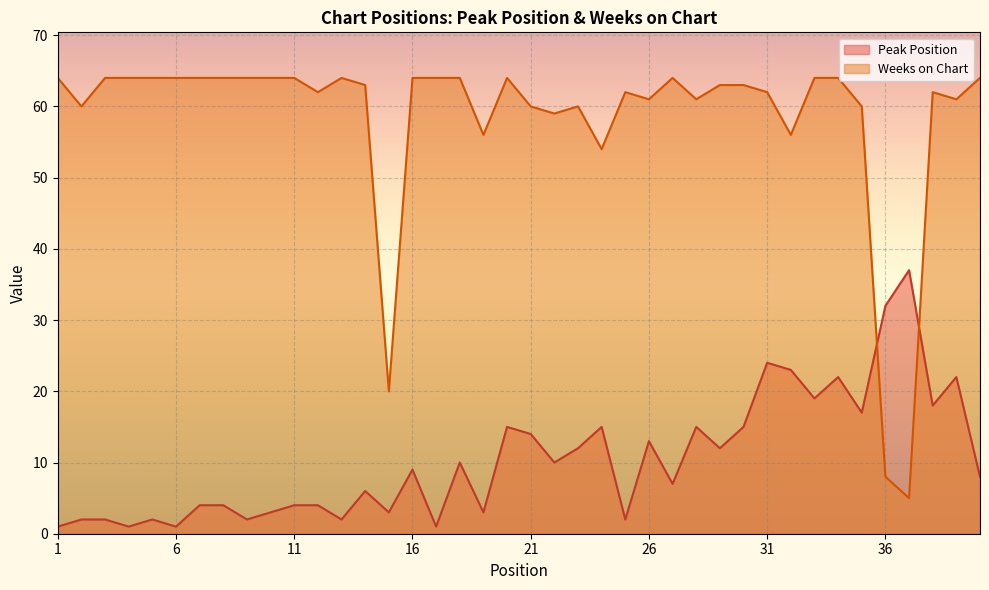

How many values in the Weeks on Chart series exceed 63?

19